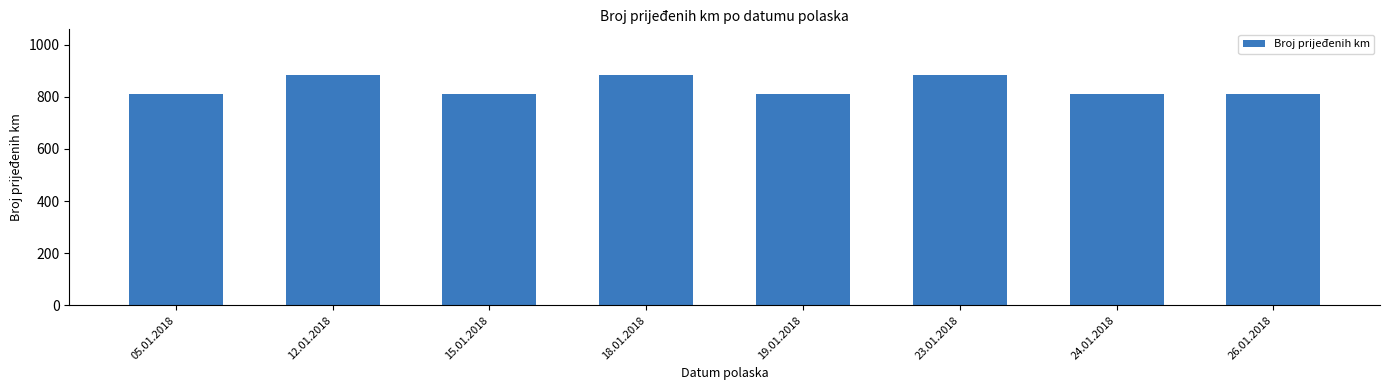

Reading left to right, extract all data points from this chart.

812	882	812	882	812	882	812	812